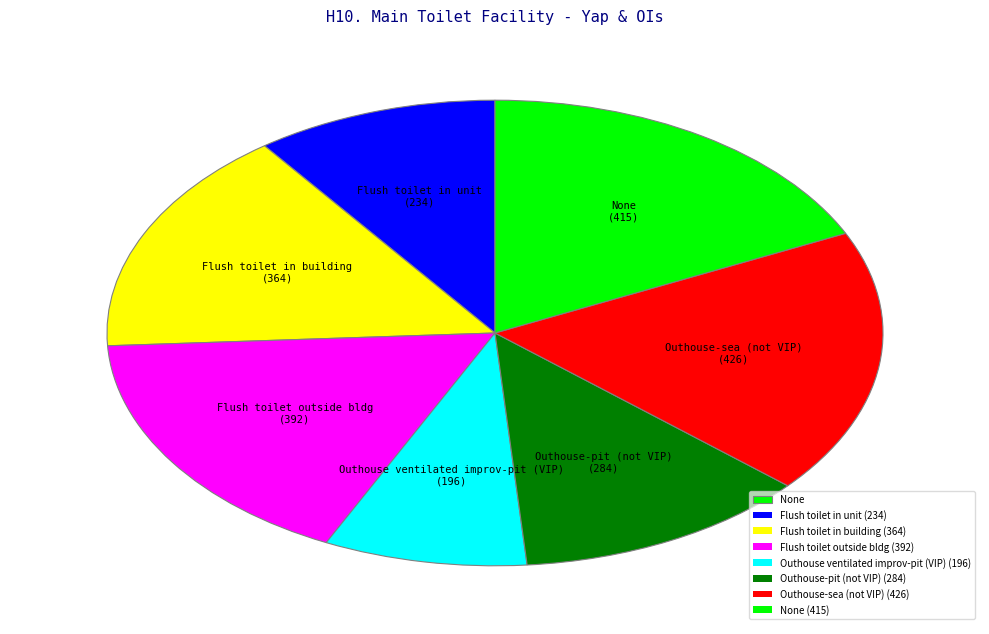

Is there a majority slice in this chart?

No